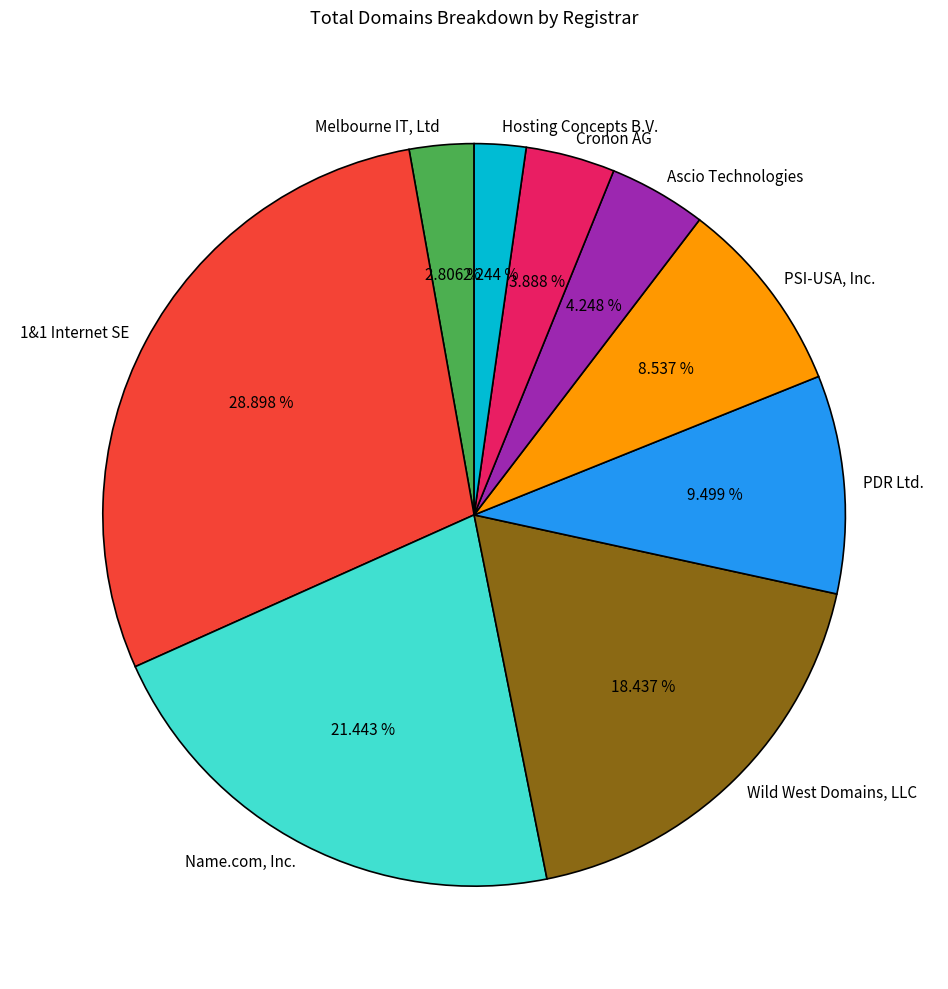

To the nearest percent, what portion does Cronon AG represent?

4%